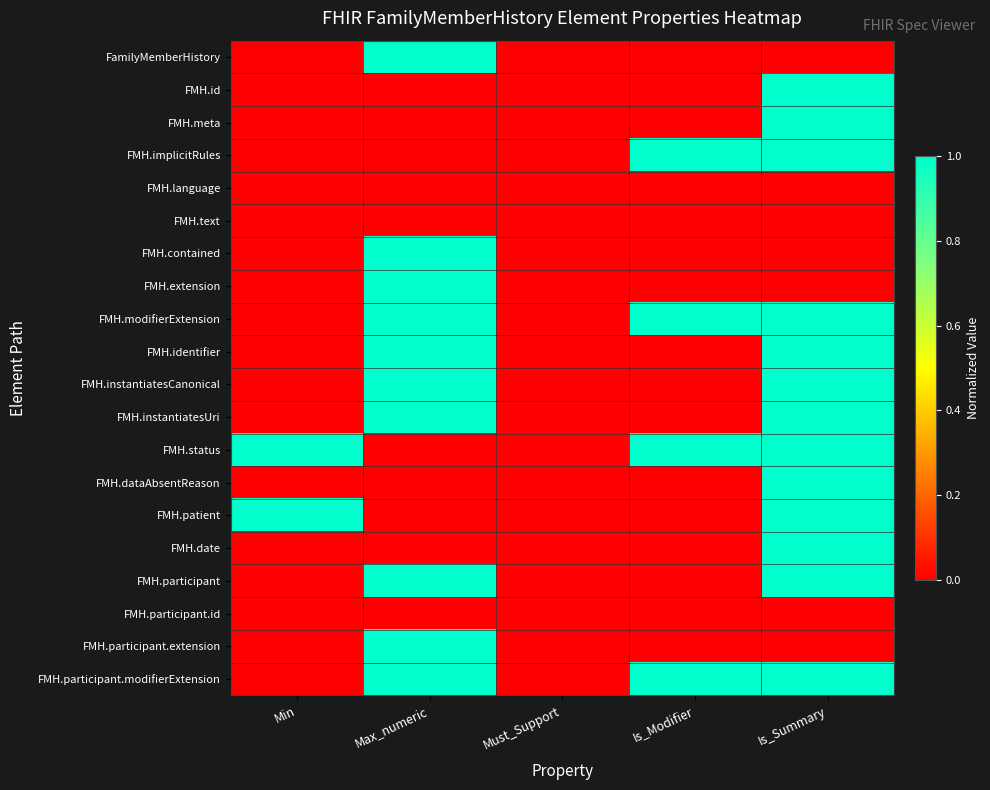

Which series has the largest range (max minus min)?

FamilyMemberHistory